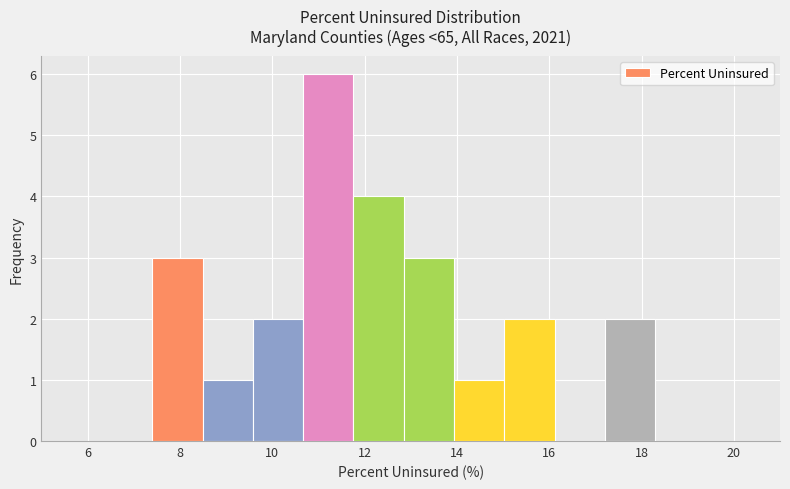

Reading left to right, transcribe this chart: for each bar, give the range it covers on the x-axis and its height. Neither the bar edges nor the heights are printed on the chart, so give them approximately, as read against the axes.

7.4 to 8.4: 3
8.4 to 9.6: 1
9.6 to 10.6: 2
10.6 to 11.8: 6
11.8 to 12.8: 4
12.8 to 14.0: 3
14.0 to 15.0: 1
15.0 to 16.2: 2
16.2 to 17.2: 0
17.2 to 18.4: 2